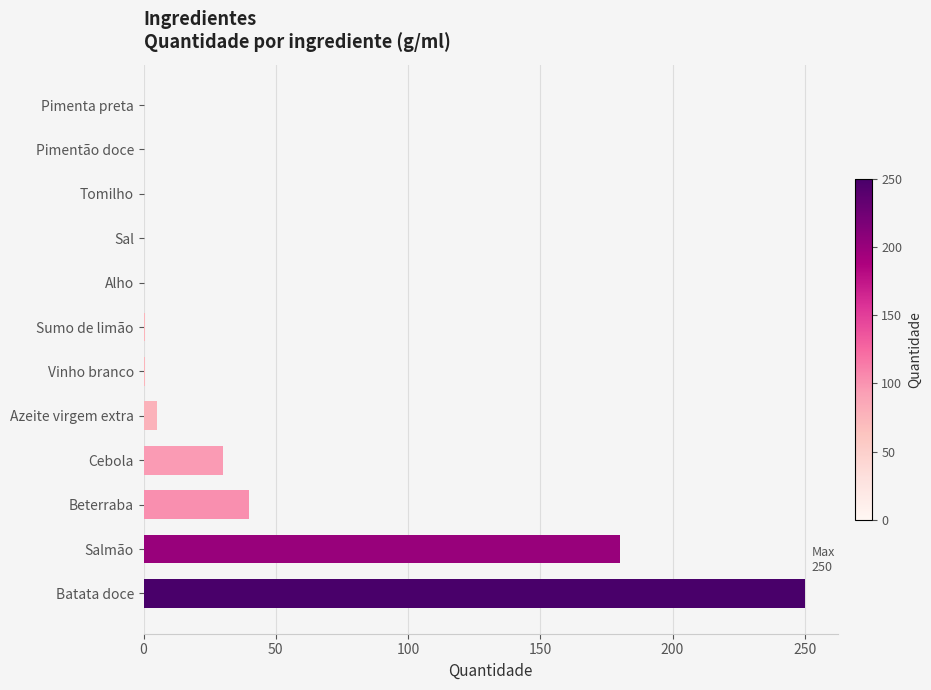

Where is the data nearest to the value 125?

Salmão